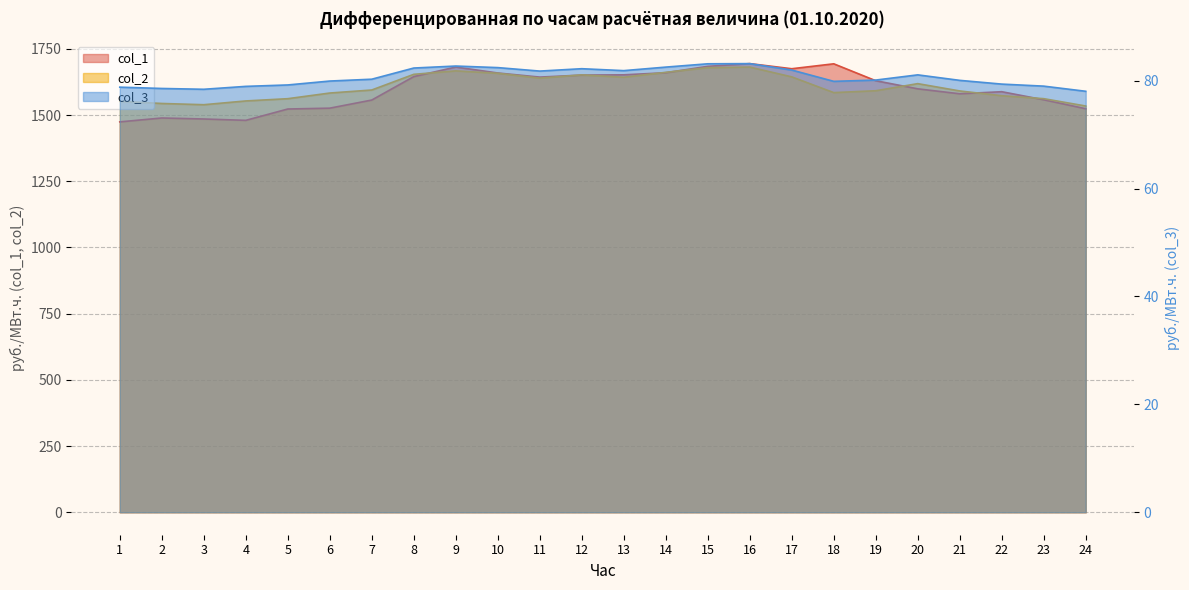

Which series has the largest range (max minus min)?

col_1